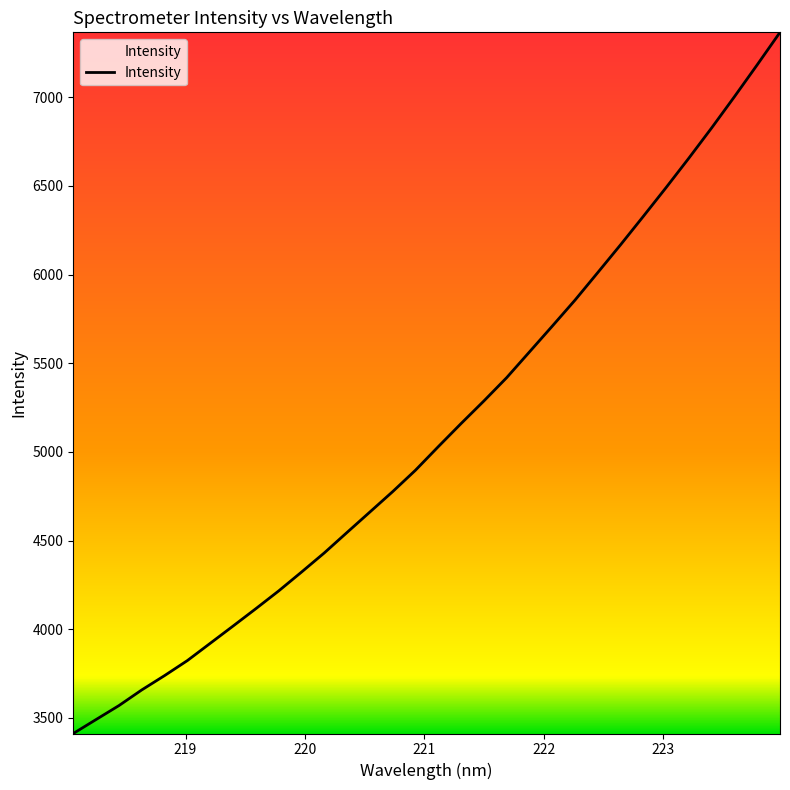

What is the maximum value shown in the chart?

7365.4